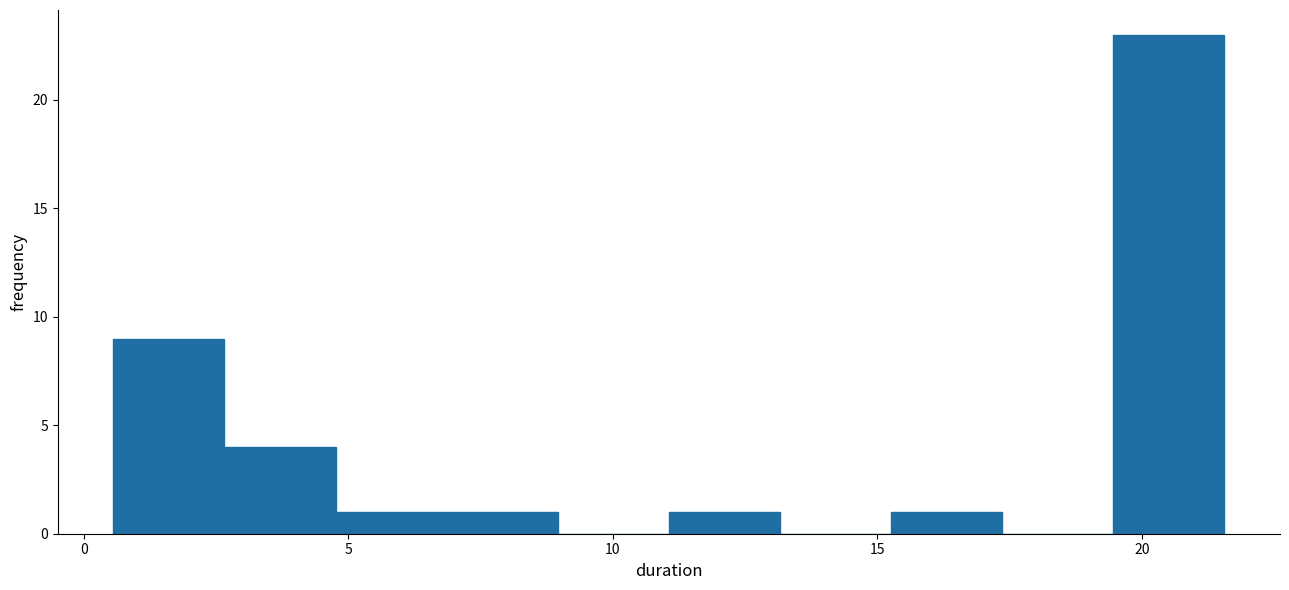

Reading left to right, transcribe this chart: for each bar, give the range it covers on the x-axis and its height. Neither the bar edges nor the heights are printed on the chart, so give them approximately, as read against the axes.

0.5 to 2.5: 9
2.5 to 5.0: 4
5.0 to 7.0: 1
7.0 to 9.0: 1
9.0 to 11.0: 0
11.0 to 13.0: 1
13.0 to 15.5: 0
15.5 to 17.5: 1
17.5 to 19.5: 0
19.5 to 21.5: 23